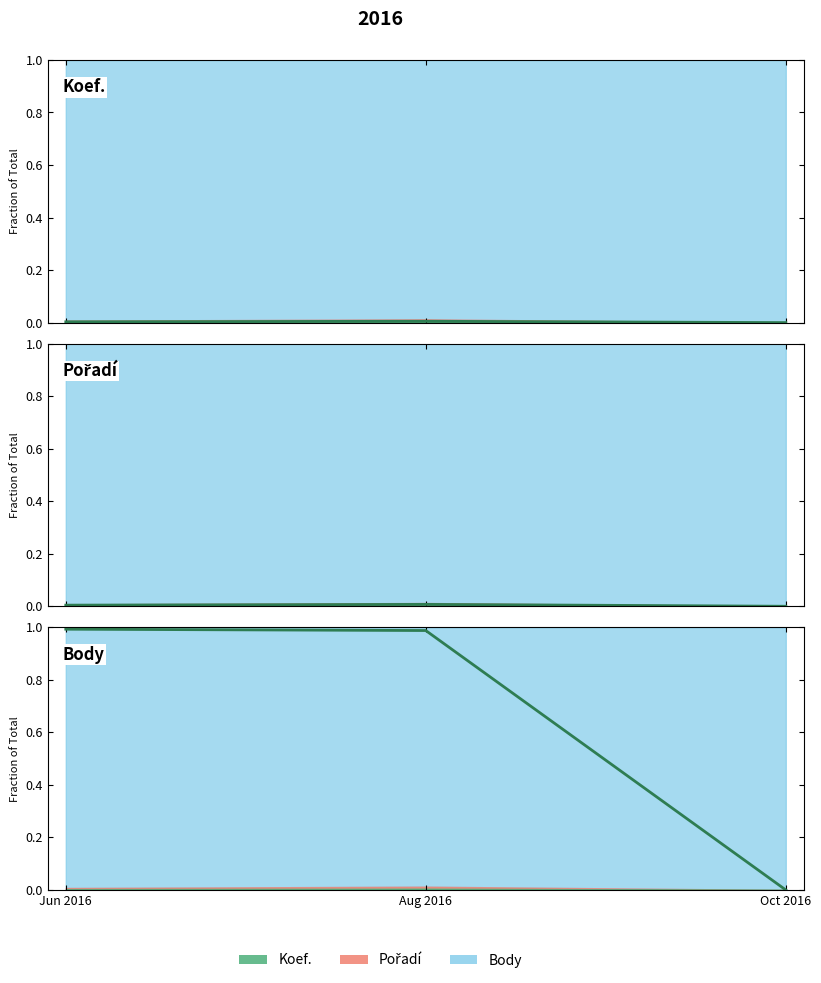

At how many categories does at least one series exceed 0?

2